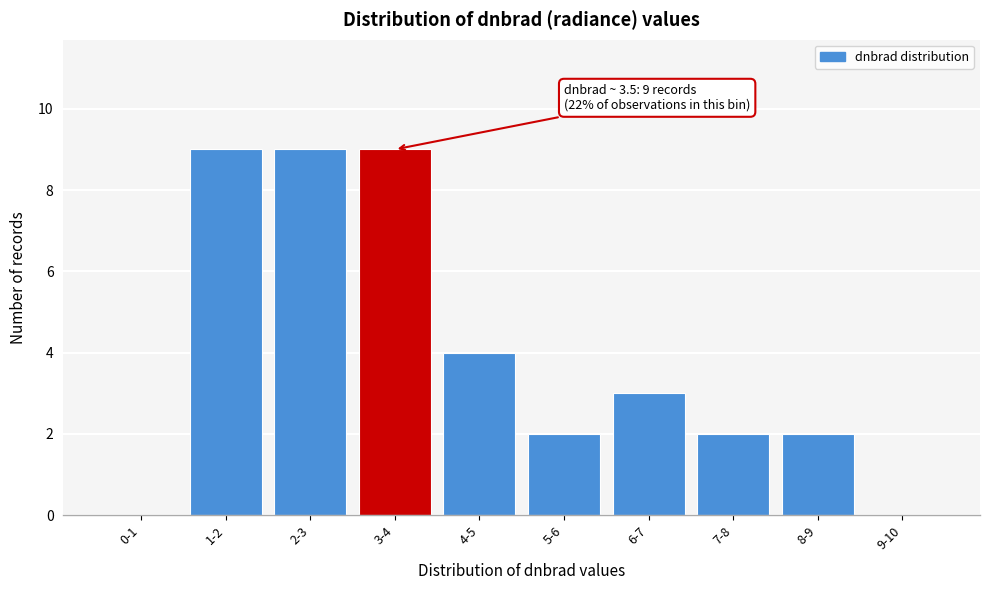

Reading right to left, extract all data points from this chart.

9-10=0	8-9=2	7-8=2	6-7=3	5-6=2	4-5=4	3-4=9	2-3=9	1-2=9	0-1=0